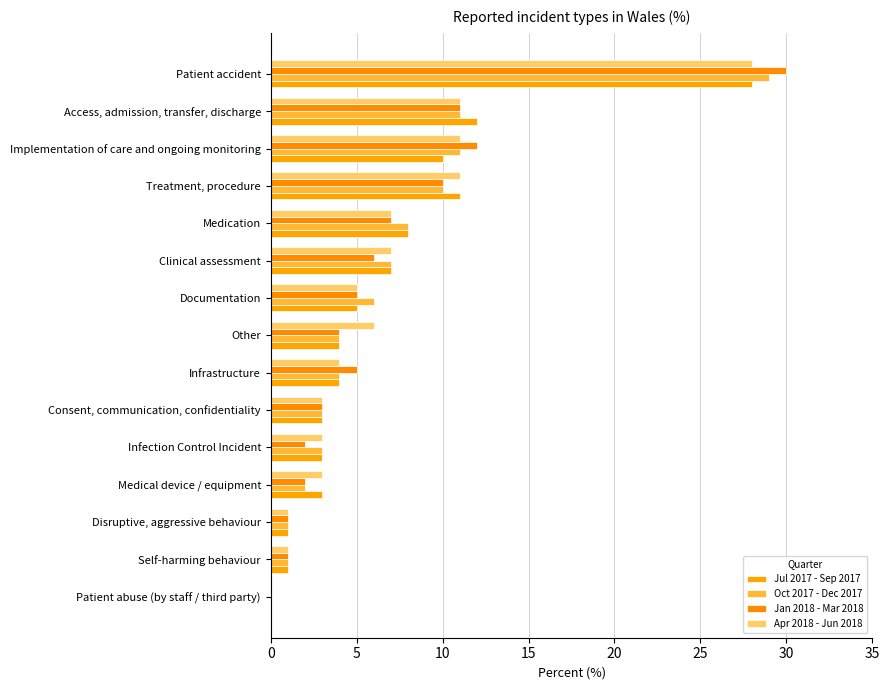

How many values in Jan 2018 - Mar 2018 are above zero?

14